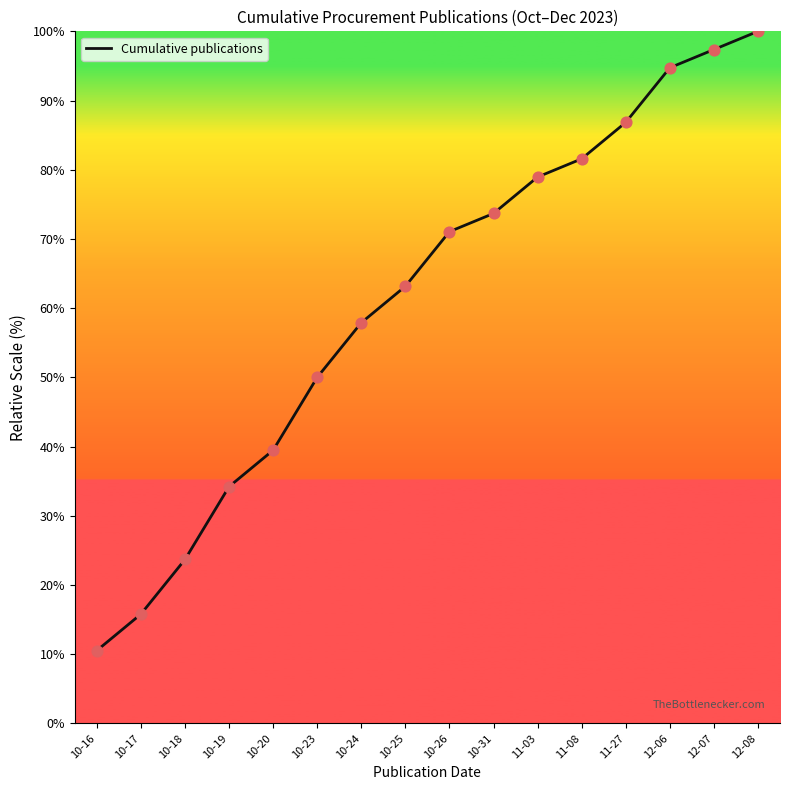

Between 10-31 and 10-16, which is larger?

10-31